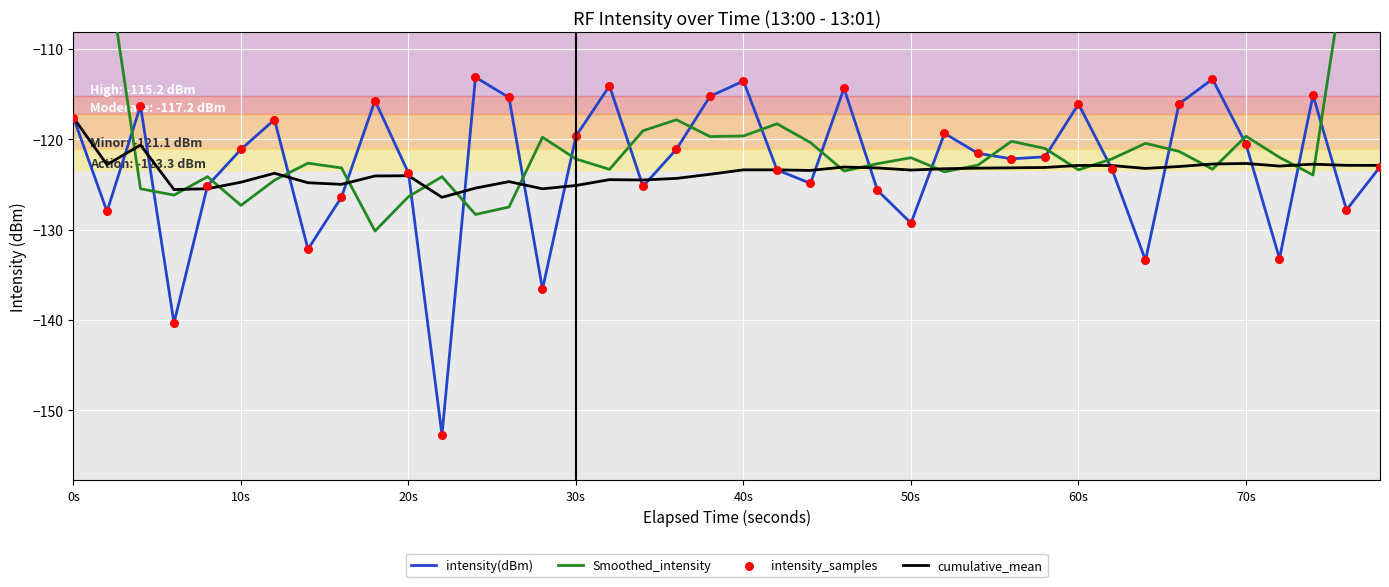

Which series contains the lowest Y value?

intensity(dBm)